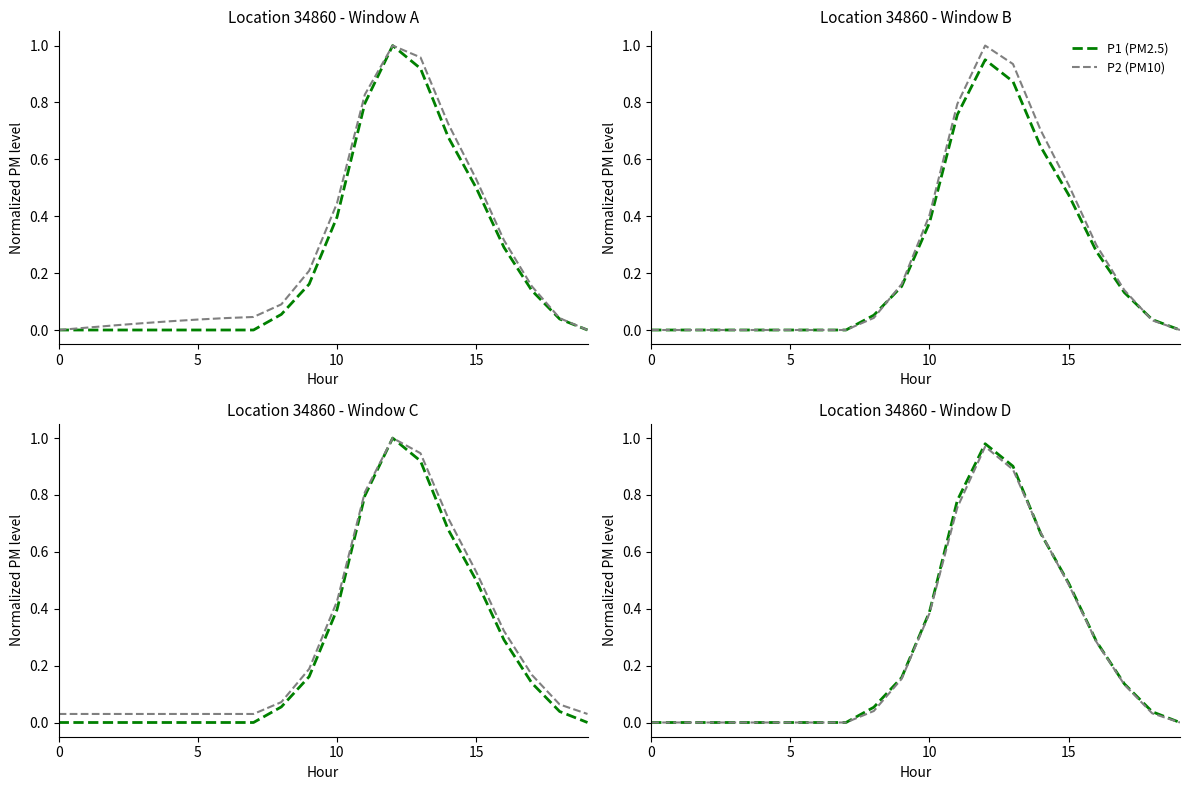

At which category is the sum across all series the highest?

12